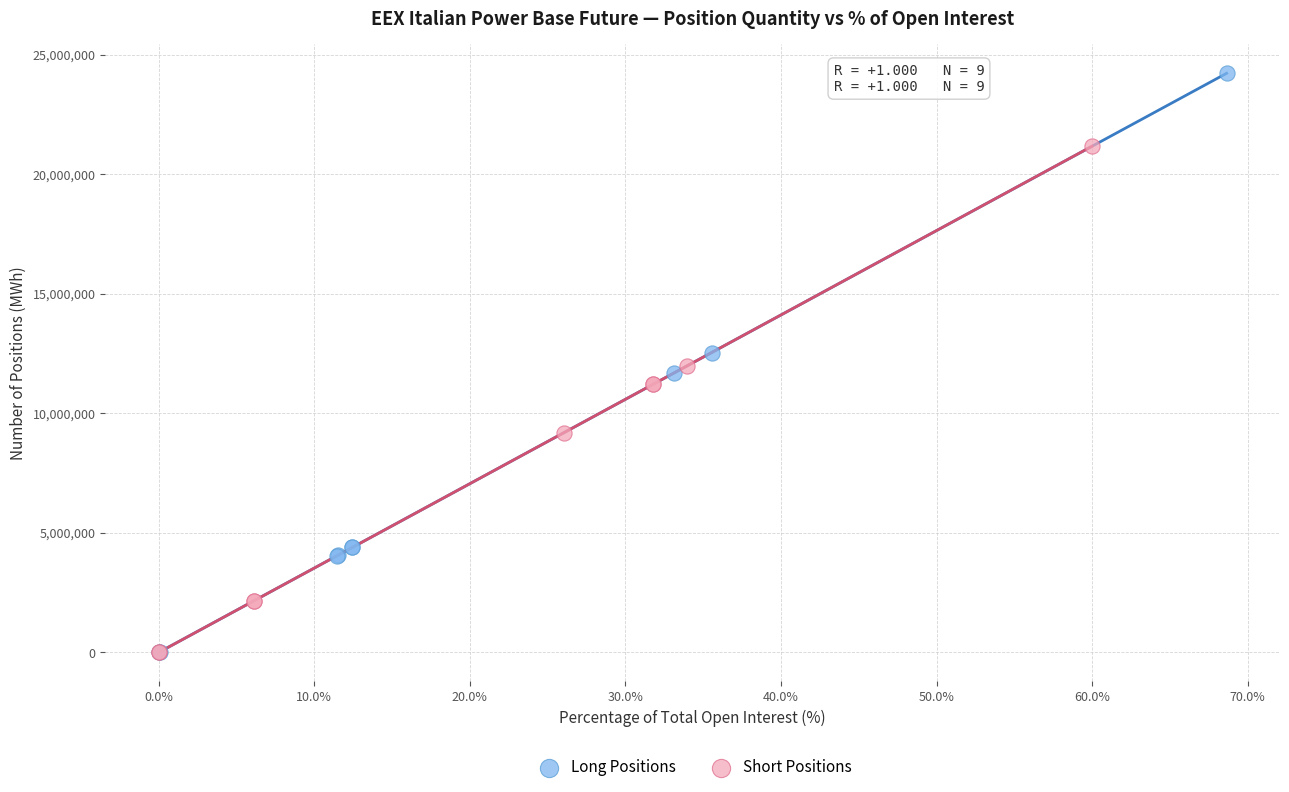

Which series contains the highest Y value?

Long Positions